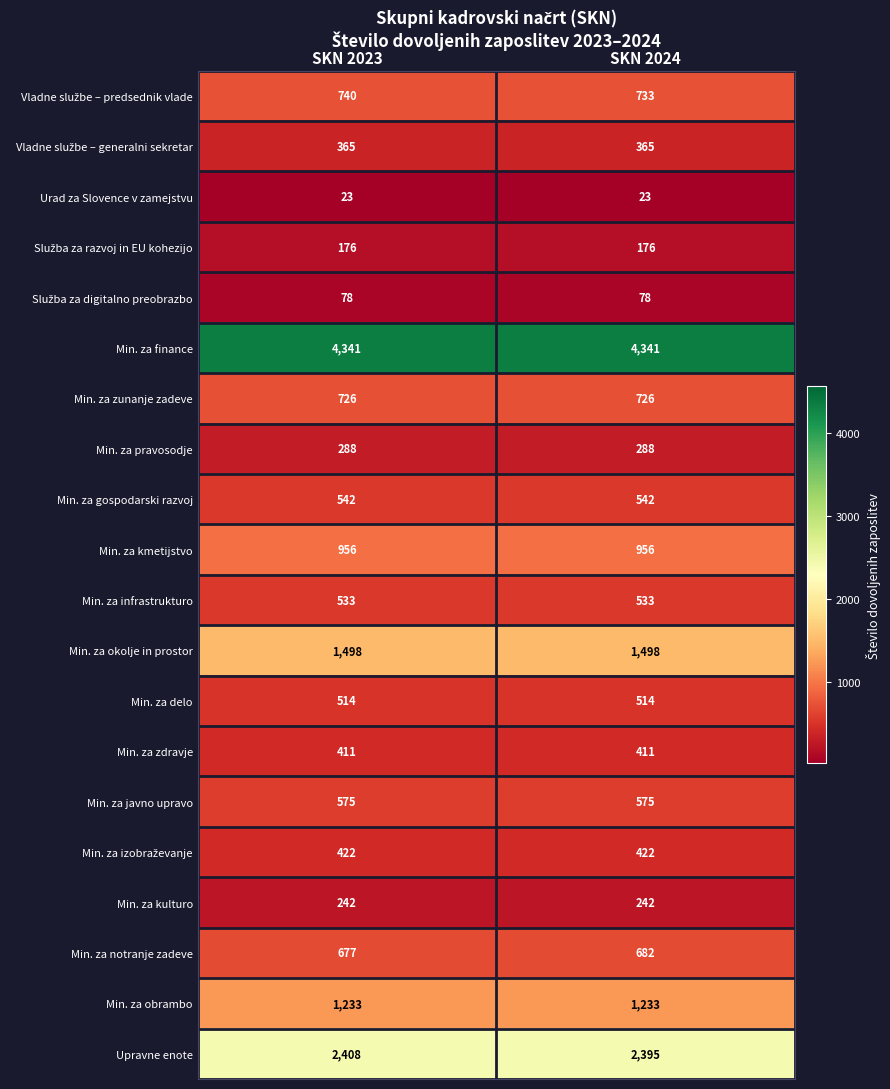

Is it true that Min. za kulturo equals 59 at SKN 2023?

False